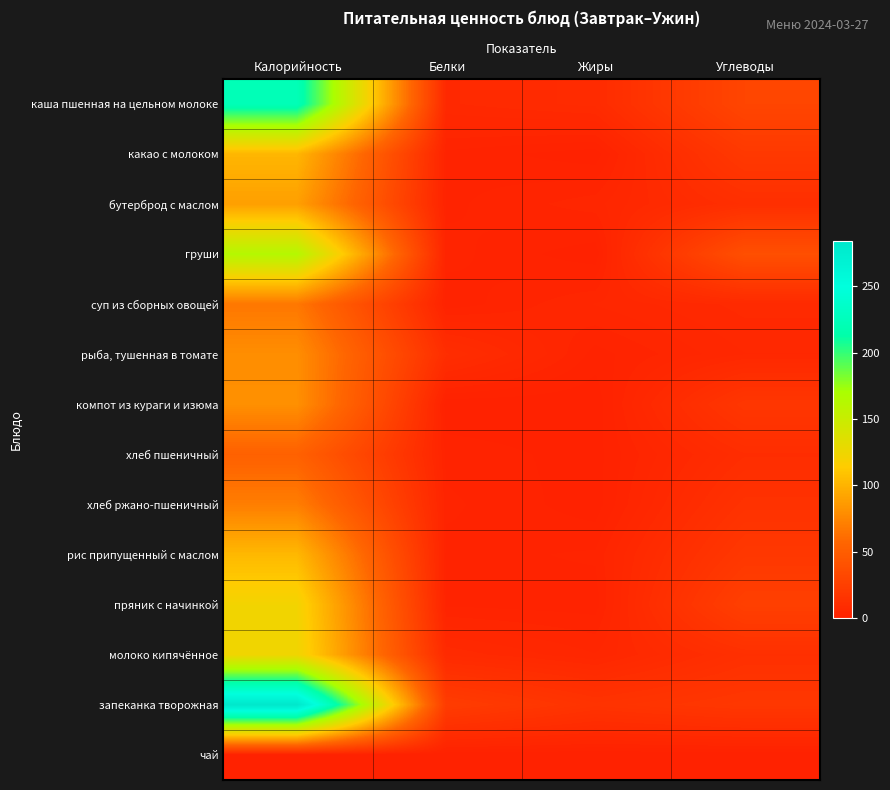

What is the difference between the highest and lowest values at Калорийность?

283.1